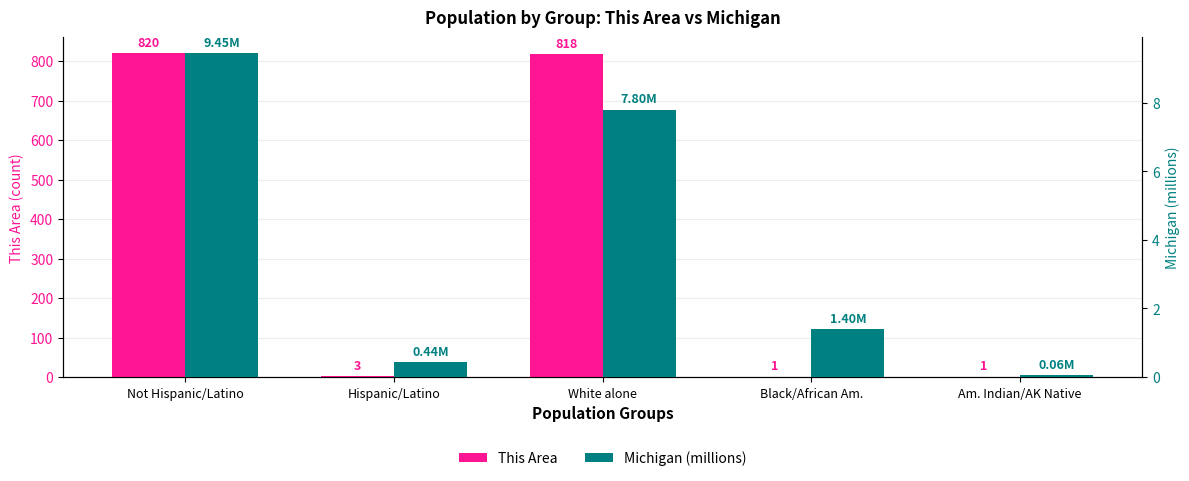

Which series has the largest total across all categories?

This Area